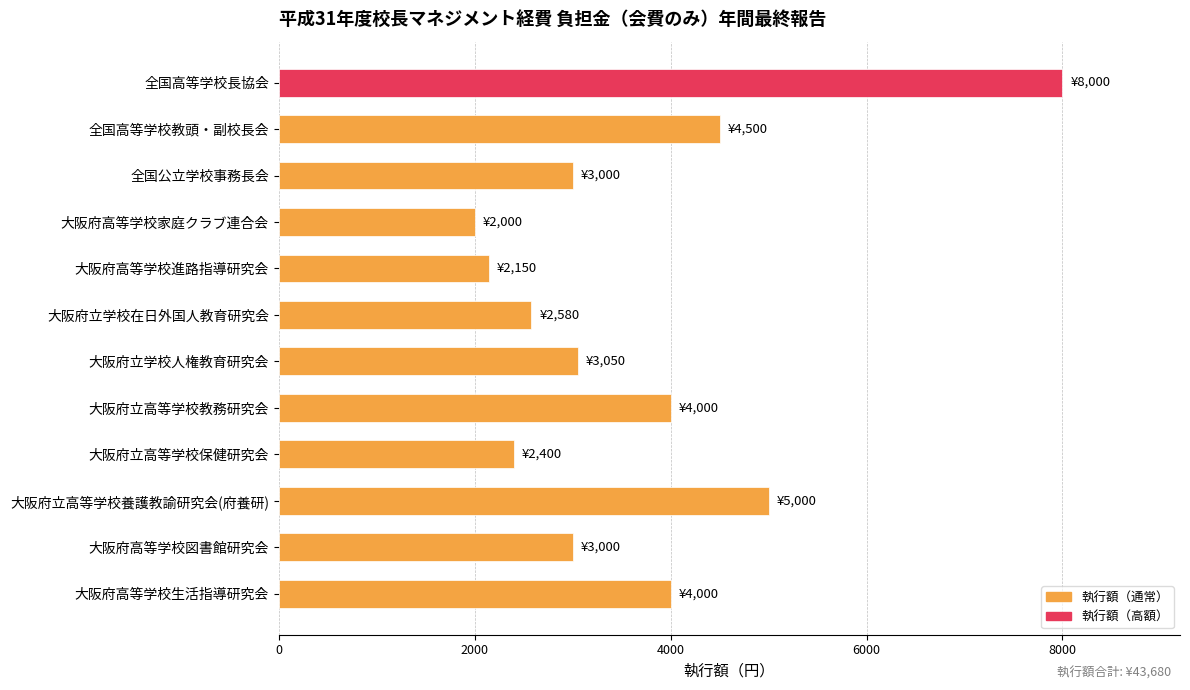

Reading top to bottom, transcribe all the data shown in this chart.

8000	4500	3000	2000	2150	2580	3050	4000	2400	5000	3000	4000